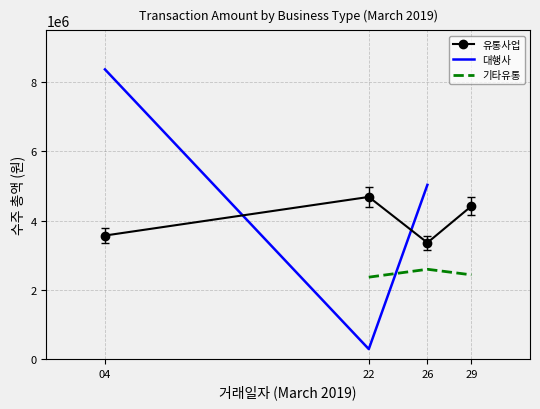

Reading left to right, extract all data points from this chart.

유통사업: 0=3567500	1=4683750	2=3360000	3=4417500
대행사: 0=8372000	1=284400	2=5033600	3=0
기타유통: 0=0	1=2363760	2=2592100	3=2430960